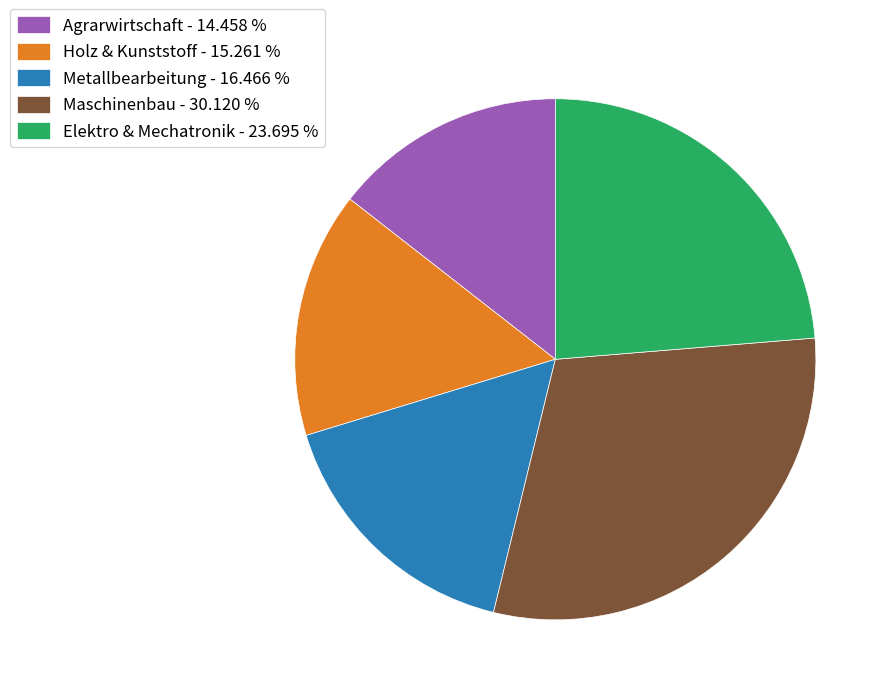

Which slice is the smallest?

Agrarwirtschaft - 14.458 %